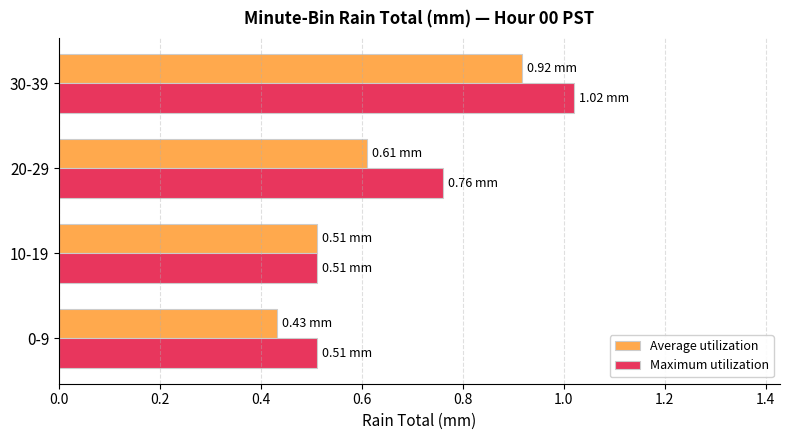

Which series changed the most between 10-19 and 20-29?

Maximum utilization